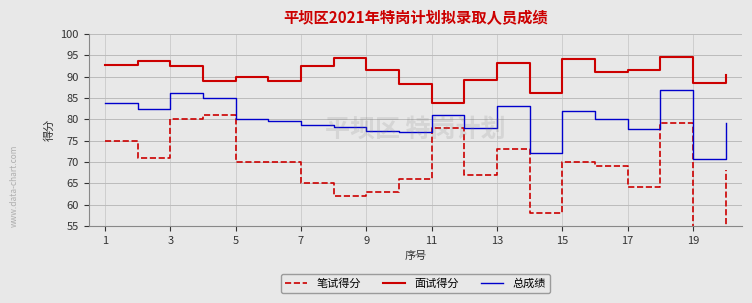

True or false: 面试得分 and 总成绩 cross at least once.

False